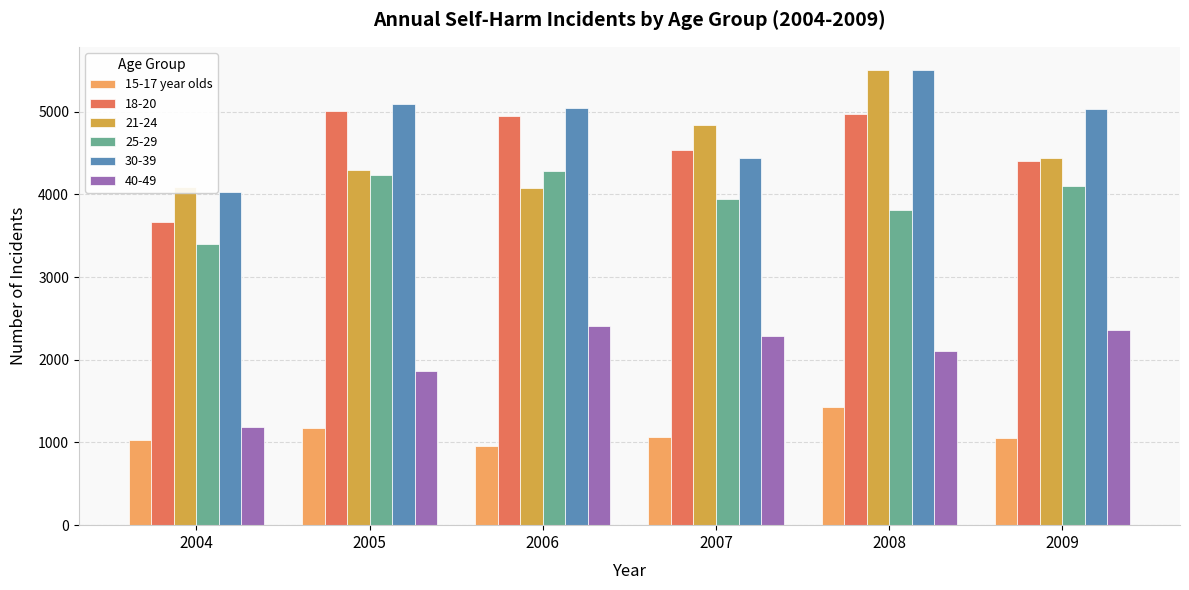

What is the difference between the highest and lowest values at 2009?

3975